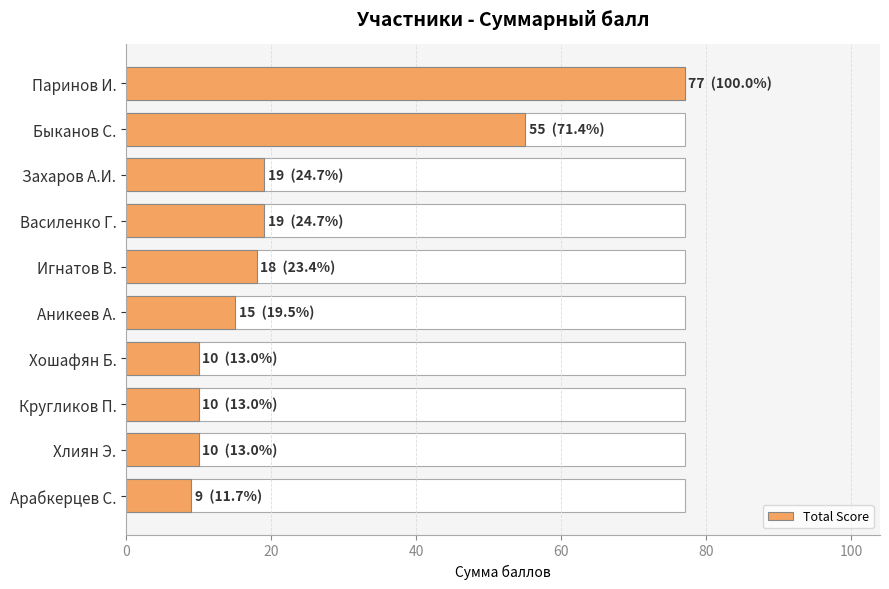

What is the maximum value shown in the chart?

77